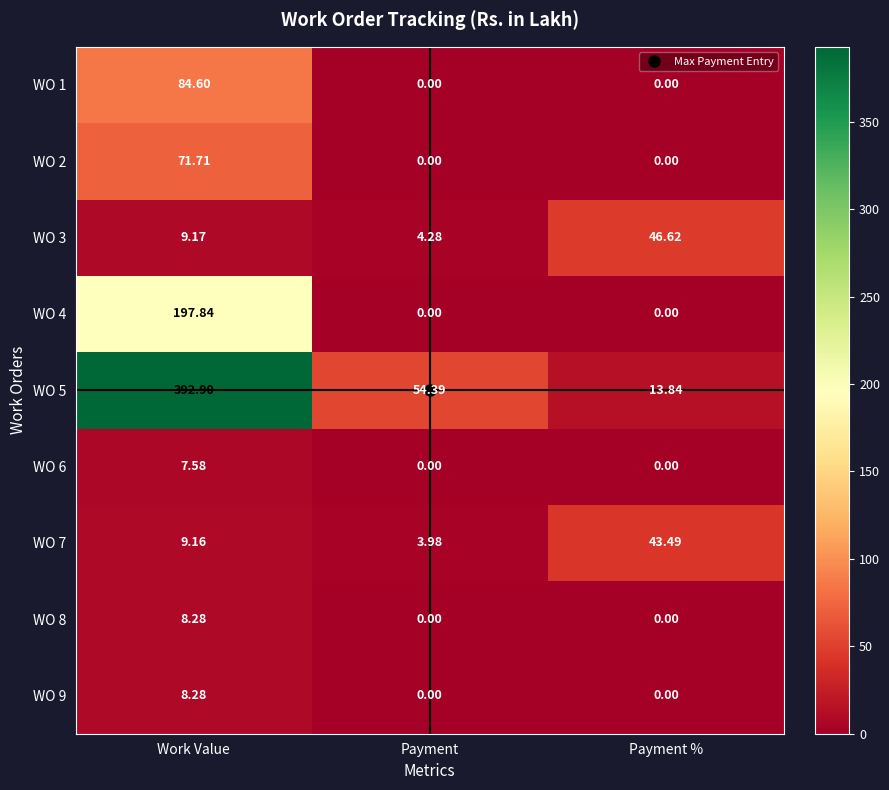

Which series has the widest spread of values?

WO 5